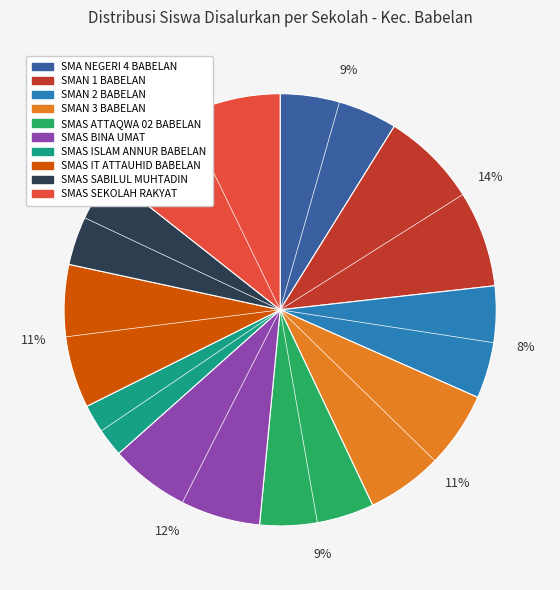

To the nearest percent, what percentage of the pie is SMA NEGERI 4 BABELAN?

9%